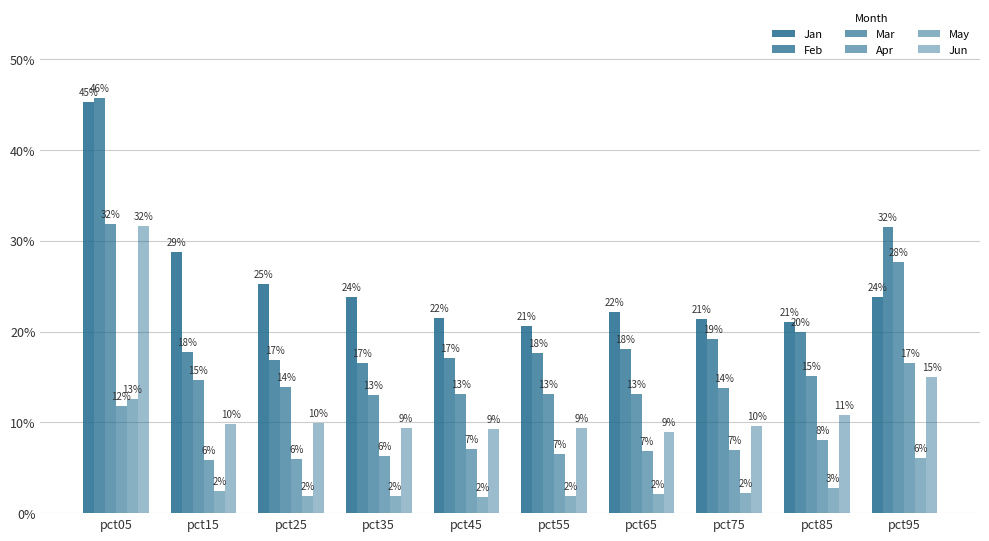

At which category is the sum across all series the highest?

pct05